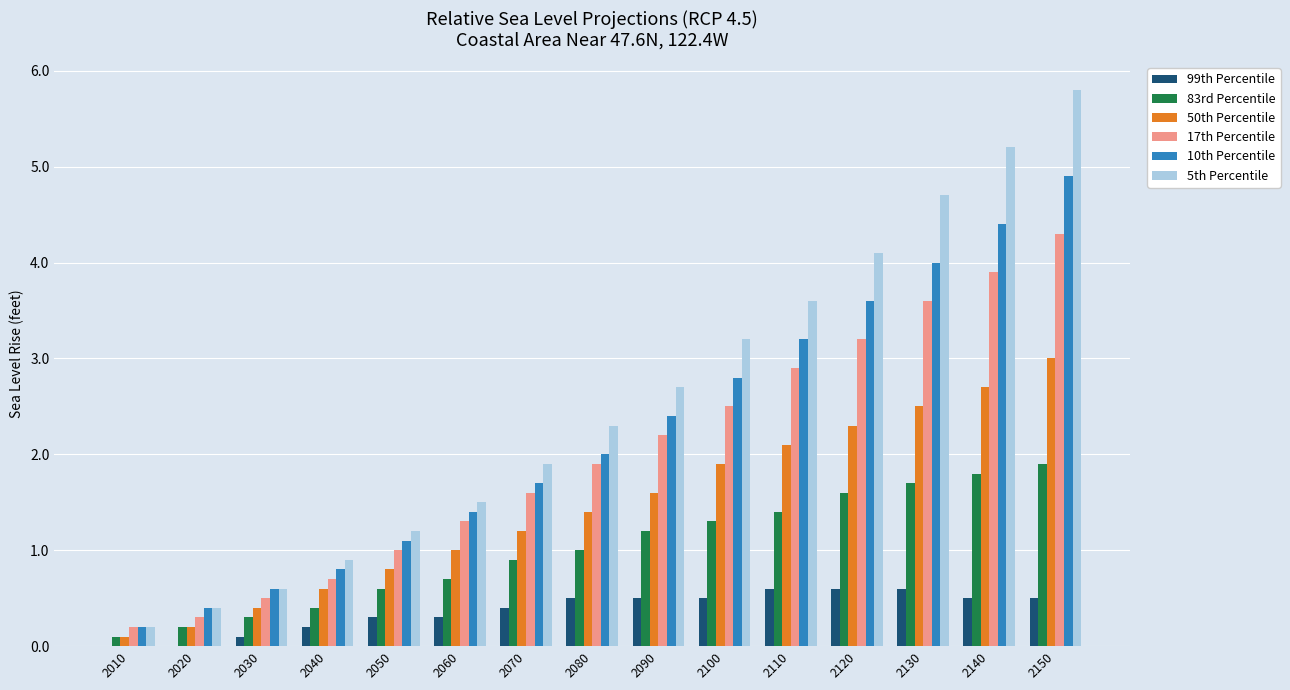

What is the maximum value for 17th Percentile?

4.3